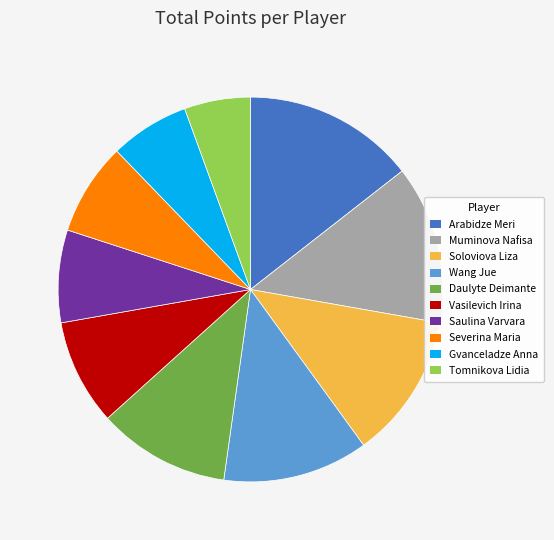

Approximately how many times larger is the value at Gvanceladze Anna compared to Tomnikova Lidia?

1.2